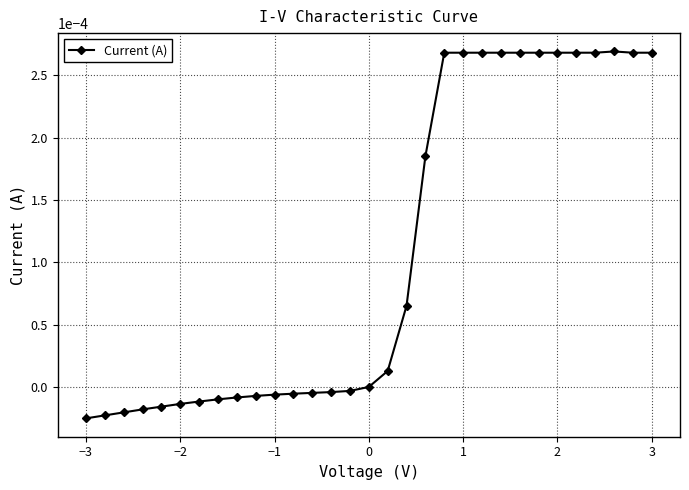

How many lines are shown in the chart?

1